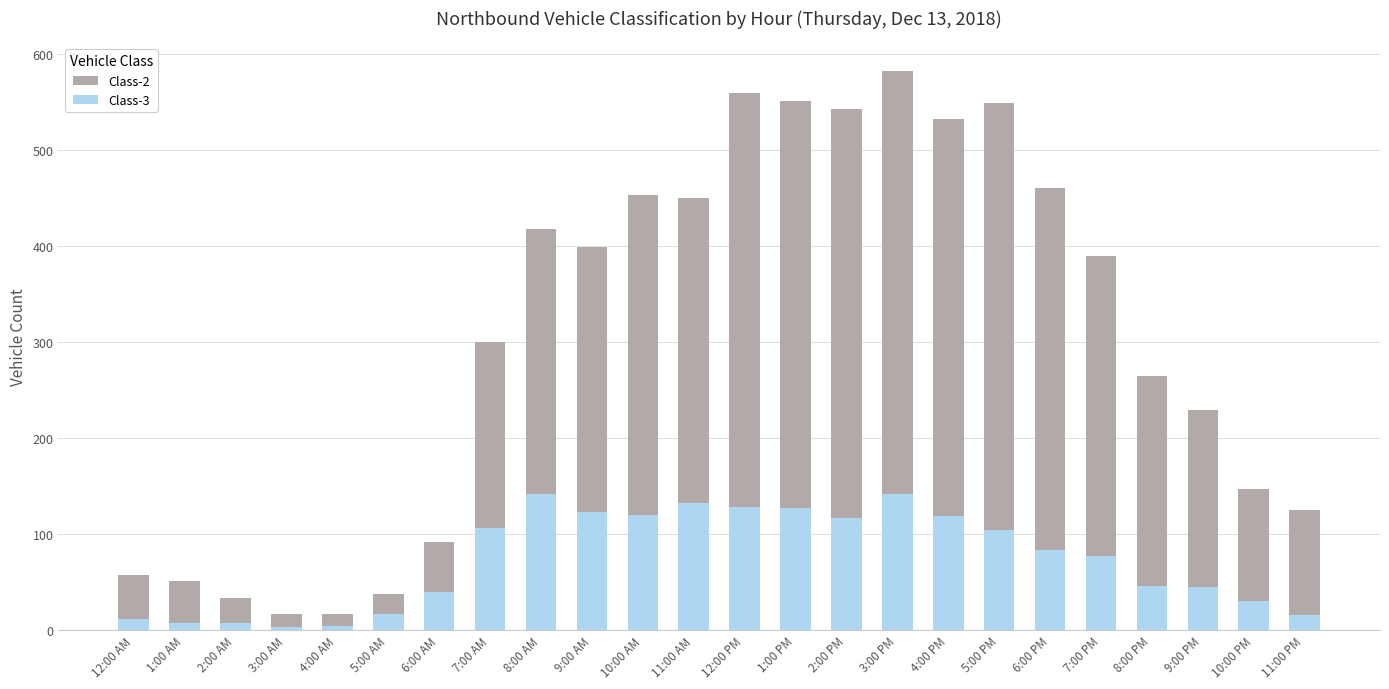

What is the value of the Class-3 bar at the 7th from the left?

39